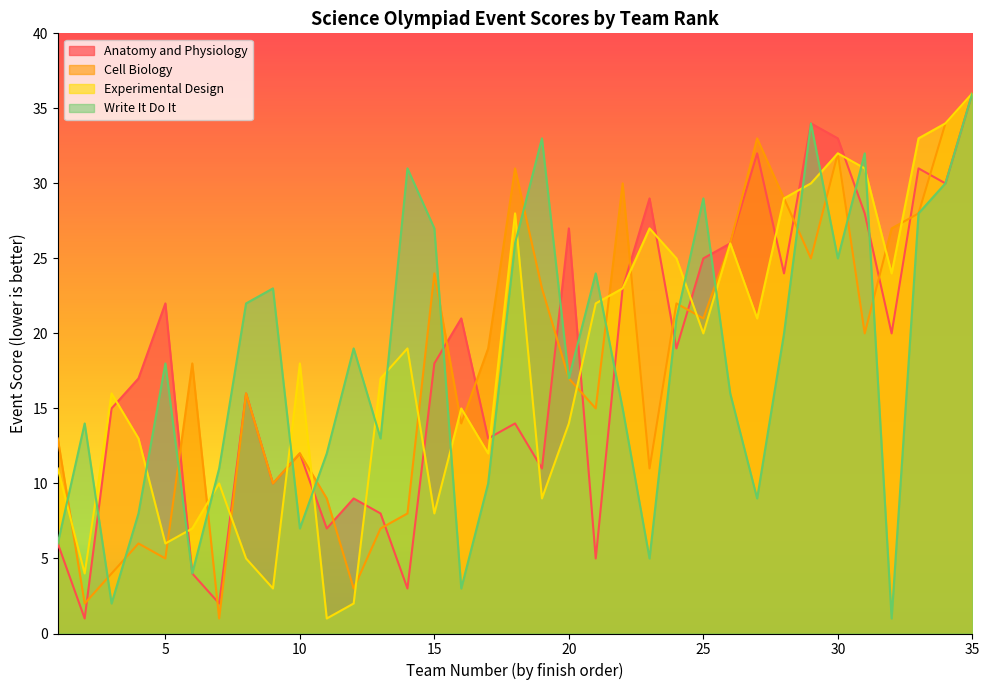

At which label is Cell Biology closest to 18?

6